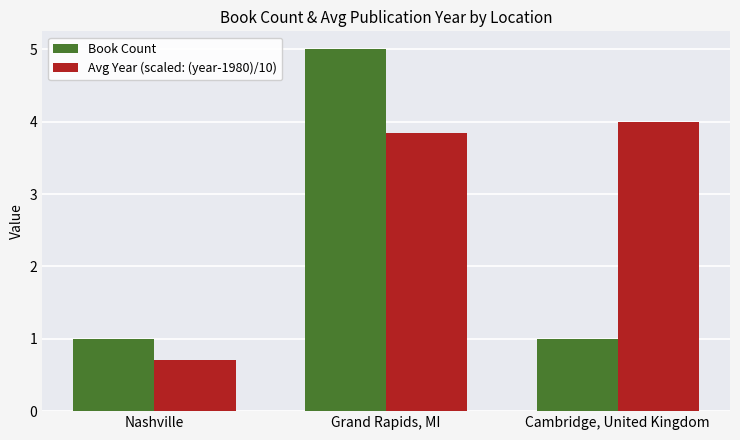

Which category has the highest value across all series?

Grand Rapids, MI